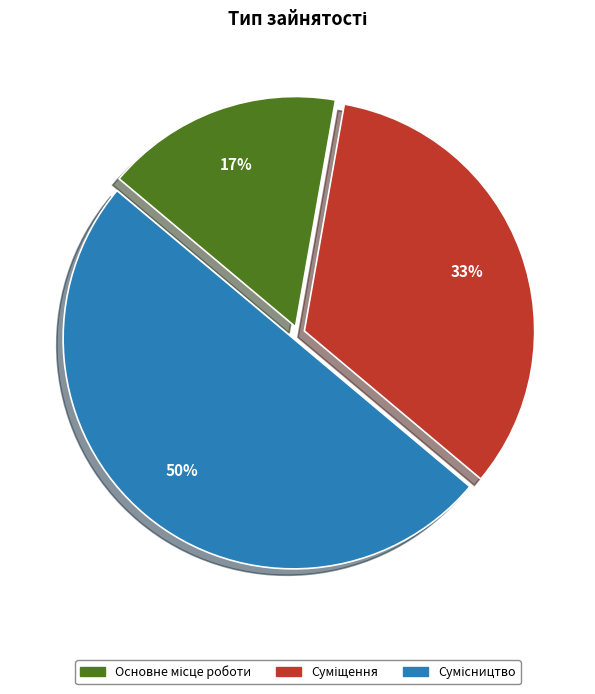

To the nearest percent, what is the difference between the largest and smallest slice percentages?

33%